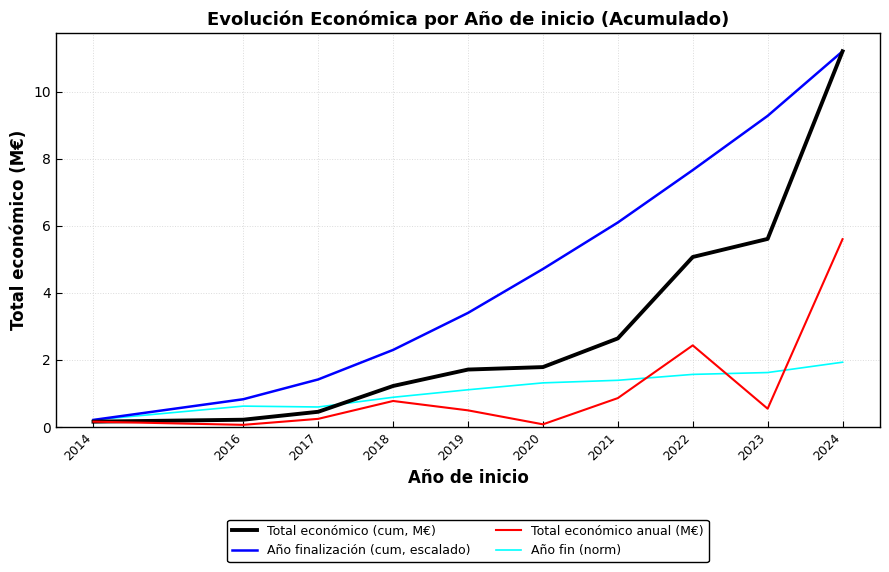

What is the total value across all series at 2017?

2.7